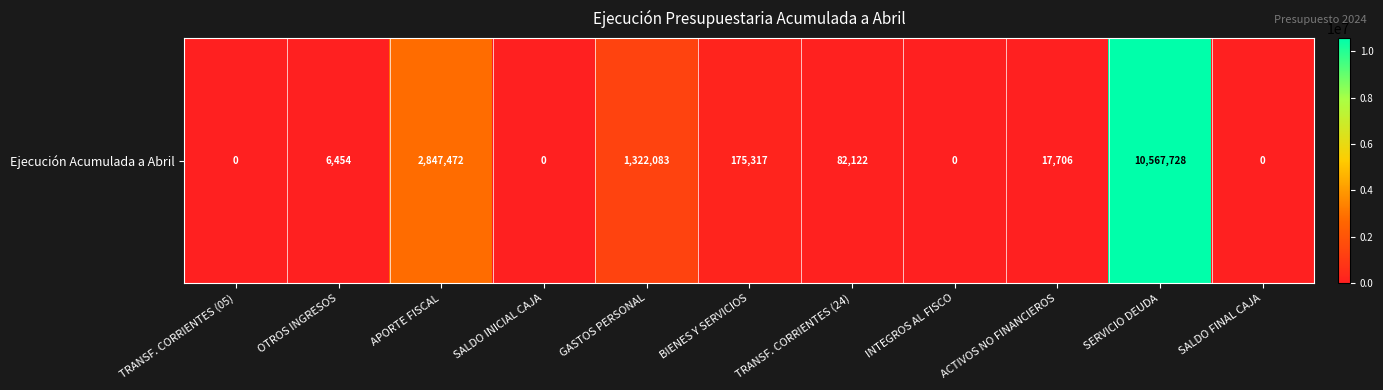

At which label is the value closest to 5283864?

APORTE FISCAL